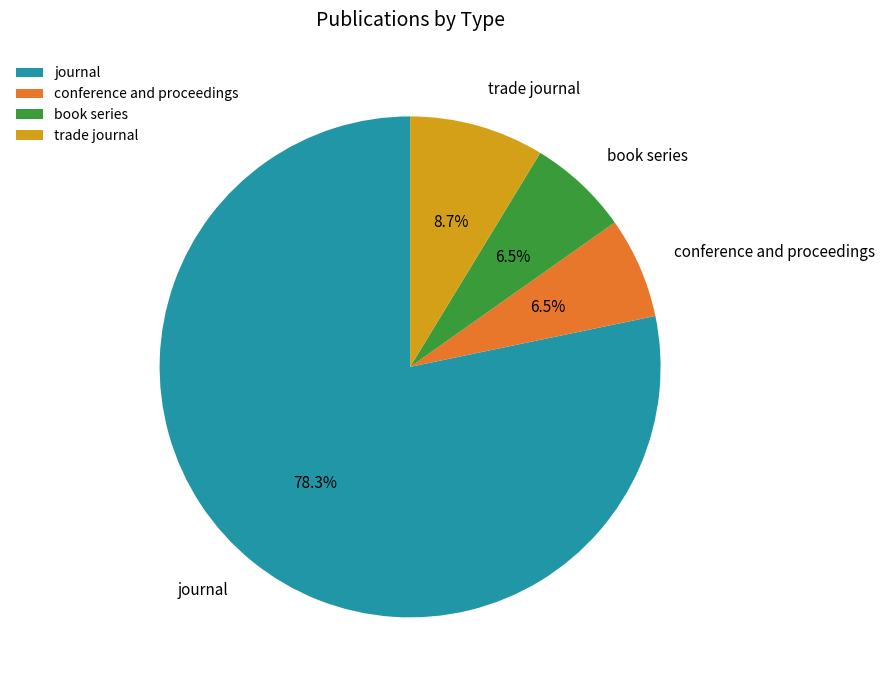

To the nearest percent, what is the difference between the trade journal and conference and proceedings slice percentages?

2%